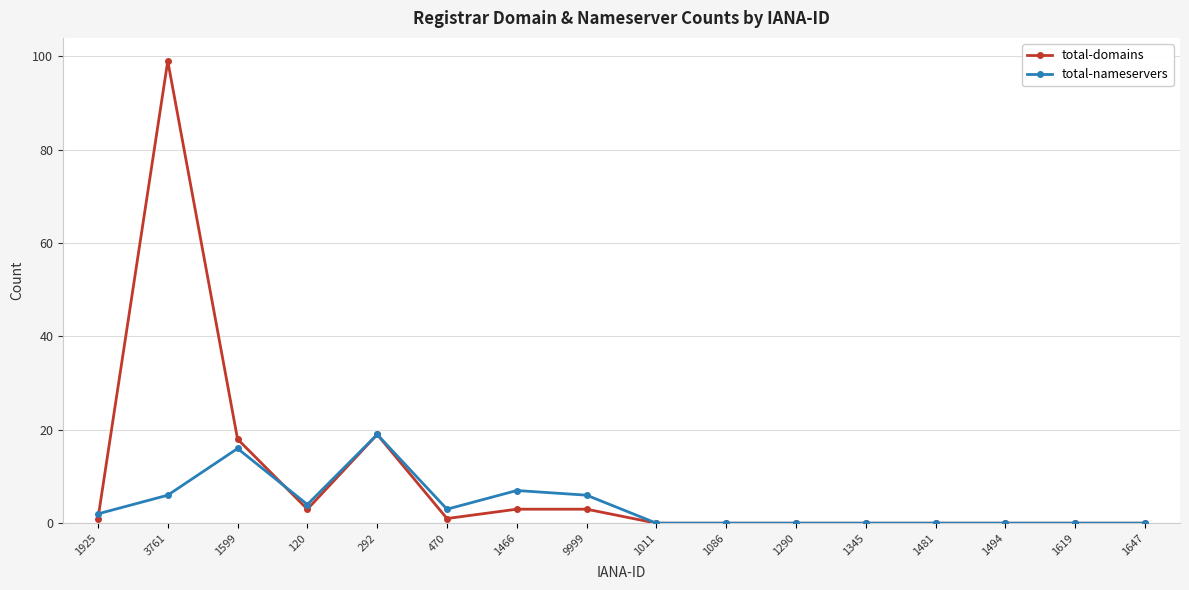

Which category has the highest value in the total-domains series?

3761